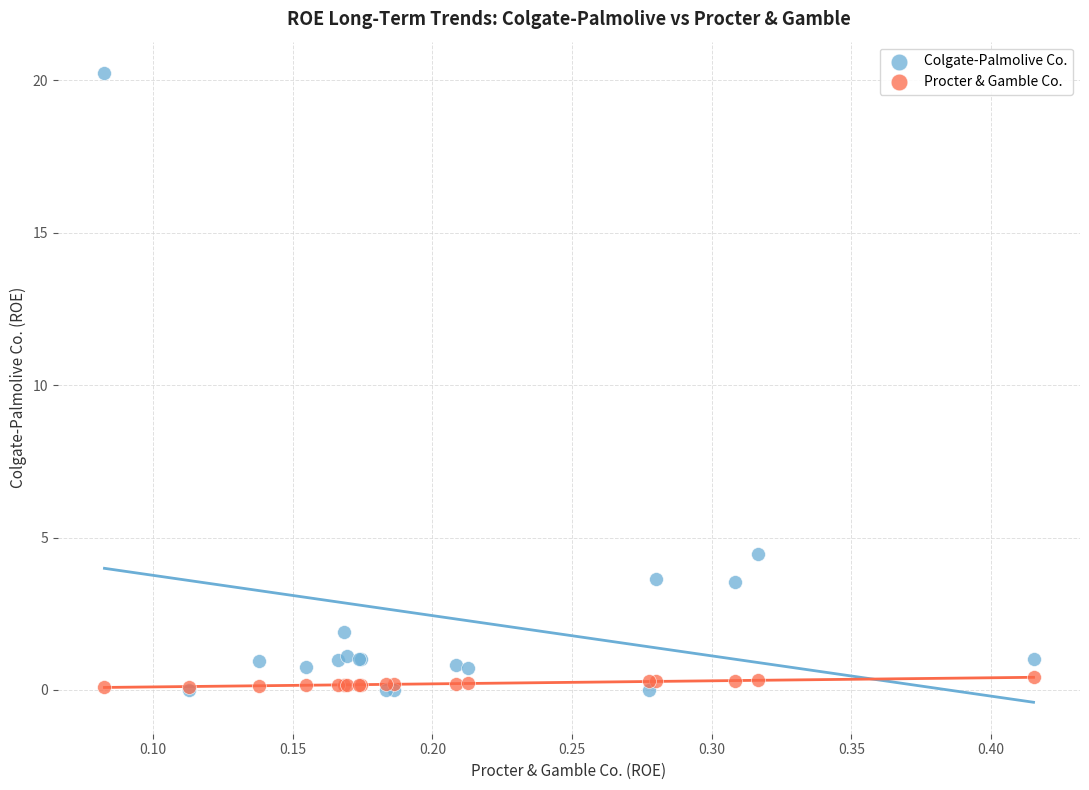

Across all series, what Y value is closest to 10?

4.5